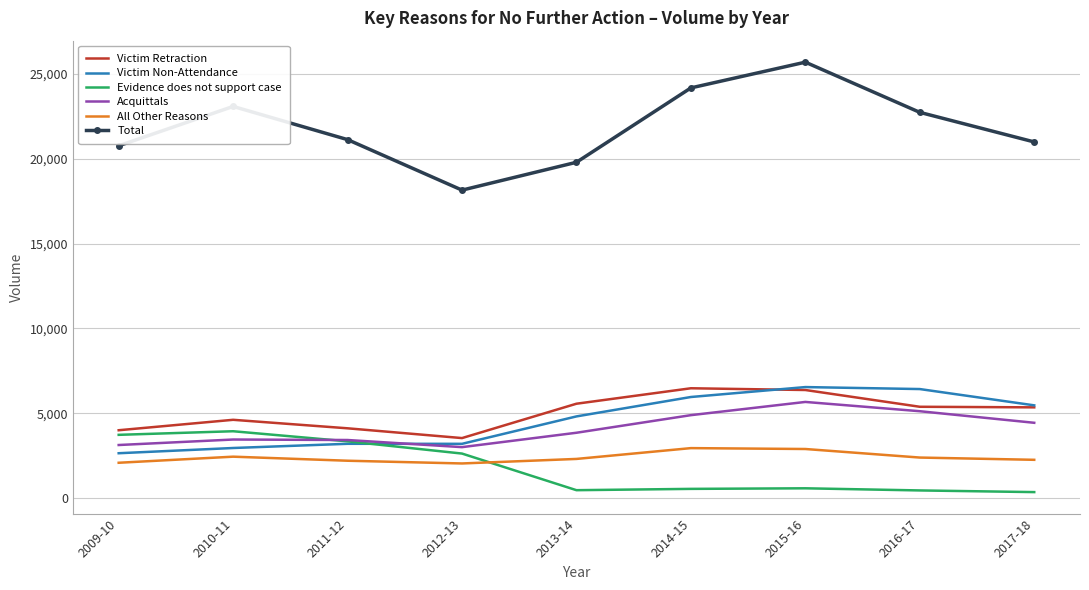

What is the spread (max minus min) of values at 2011-12?

18925